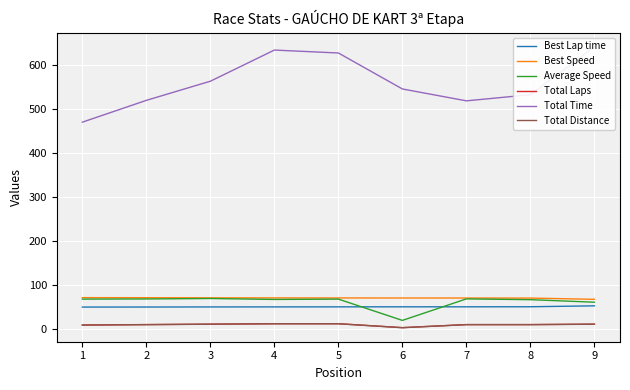

Reading right to left, list all the values displayed in this chart.

Best Lap time: 9=52.7	8=50.6	7=50.4	6=50.4	5=50.3	4=50.2	3=50.1	2=49.9	1=49.9
Best Speed: 9=67.5	8=70.3	7=70.4	6=70.5	5=70.6	4=70.7	3=70.9	2=71.1	1=71.3
Average Speed: 9=60.9	8=66.7	7=68.5	6=19.5	5=67.9	4=67.2	3=69.3	2=68.3	1=68.0
Total Laps: 9=11.0	8=10.0	7=10.0	6=3.0	5=12.0	4=12.0	3=11.0	2=10.0	1=9.0
Total Time: 9=641.9	8=532.9	7=519.0	6=546.0	5=627.8	4=634.5	3=563.6	2=520.1	1=470.5
Total Distance: 9=10.9	8=9.9	7=9.9	6=3.0	5=11.8	4=11.8	3=10.9	2=9.9	1=8.9